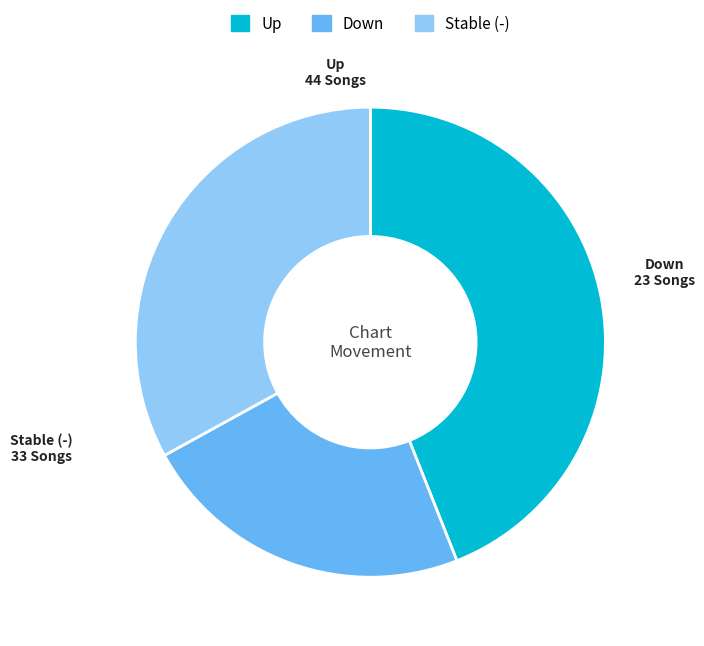

What is the largest slice in the pie chart?

Up